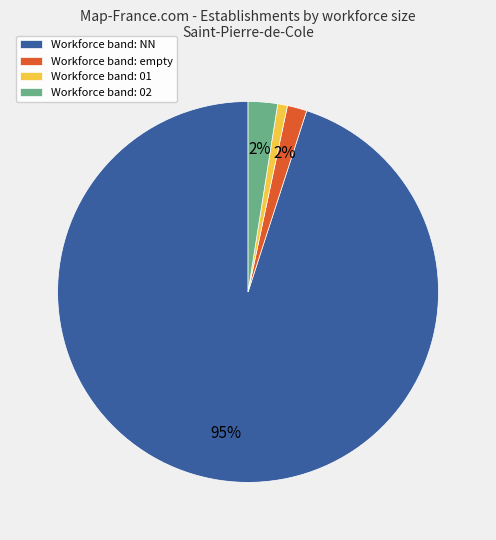

Between Workforce band: empty and Workforce band: NN, which is larger?

Workforce band: NN